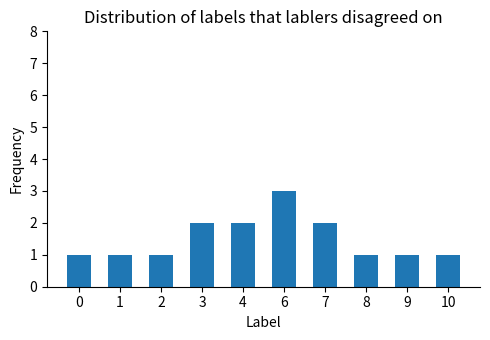

What is the difference between the maximum and minimum values?

2